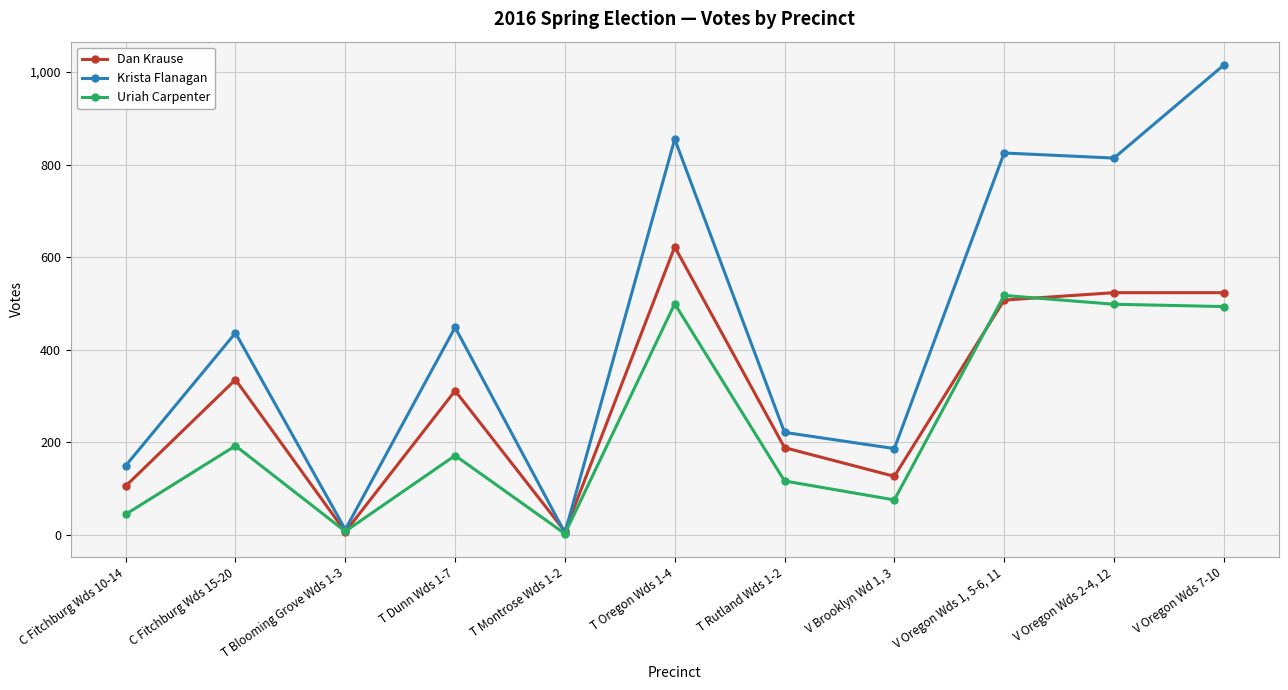

How many distinct data groups are displayed?

3